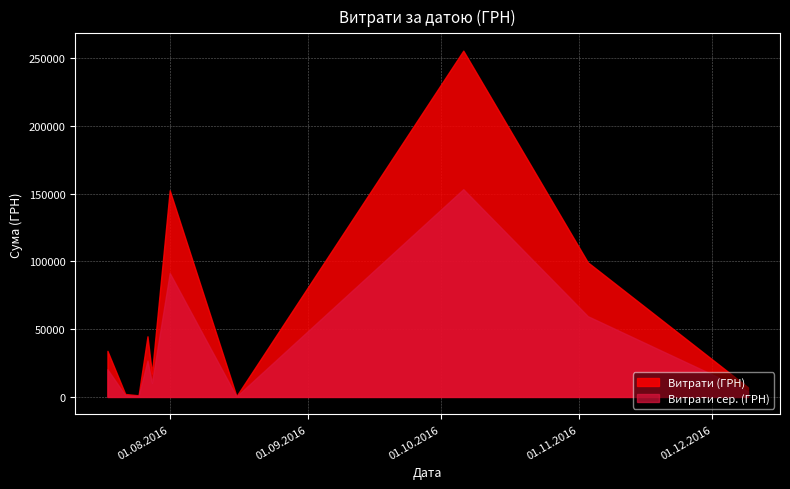

Which series has the widest spread of values?

Витрати (ГРН)